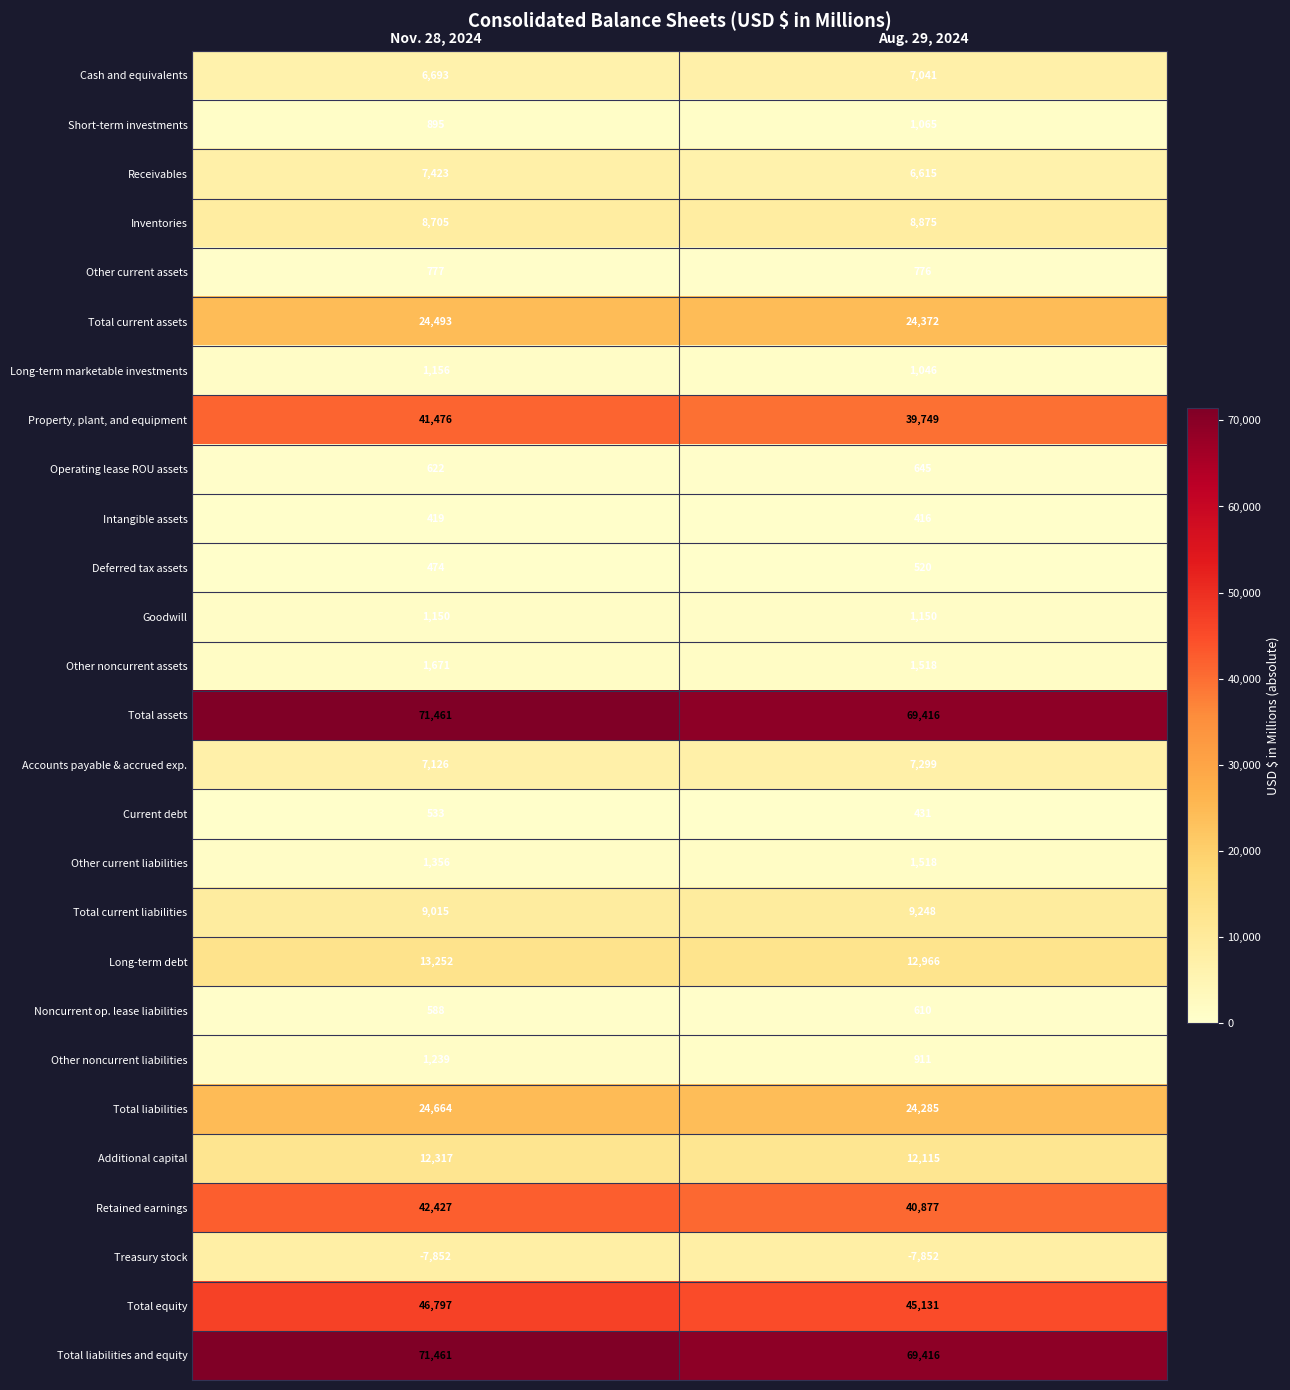

What is the average value of the Long-term marketable investments series?

1101